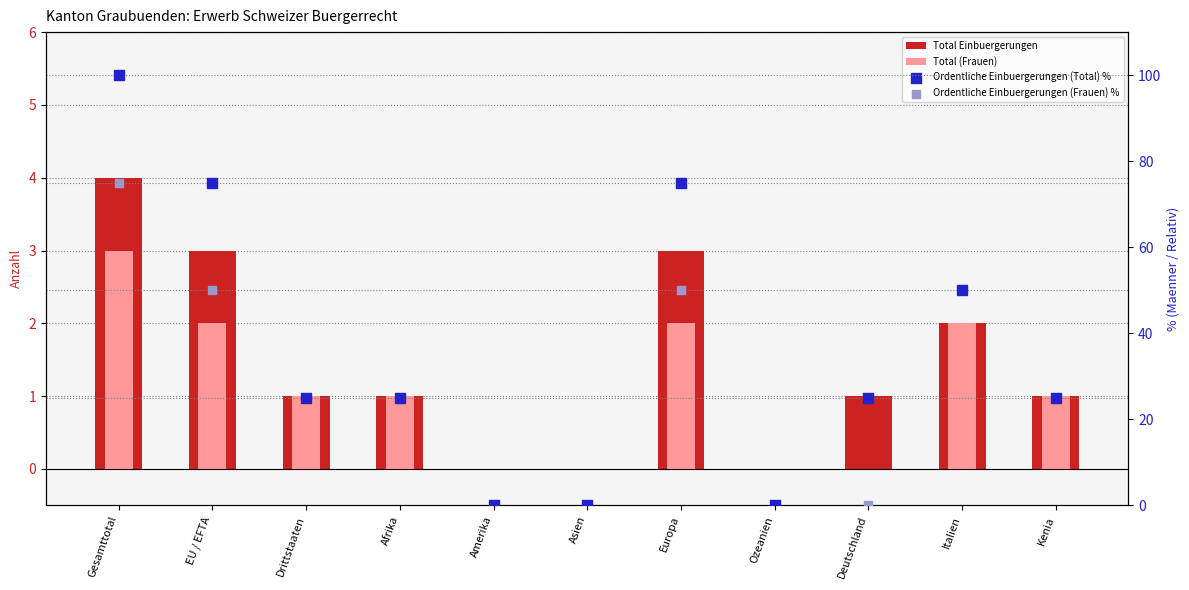

What are all the series names shown in the legend?

Total Einbuergerungen, Total (Frauen), Ordentliche Einbuergerungen (Total) %, Ordentliche Einbuergerungen (Frauen) %